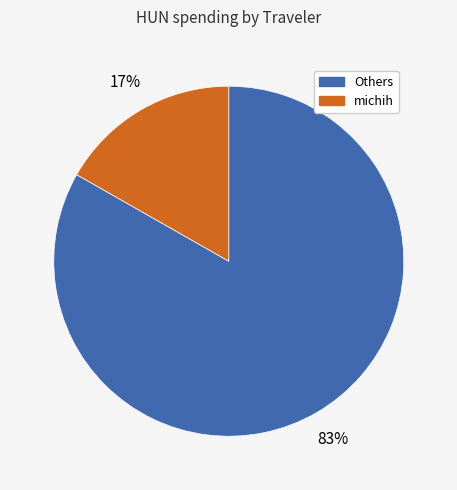

To the nearest percent, what is the difference between the largest and smallest slice percentages?

66%